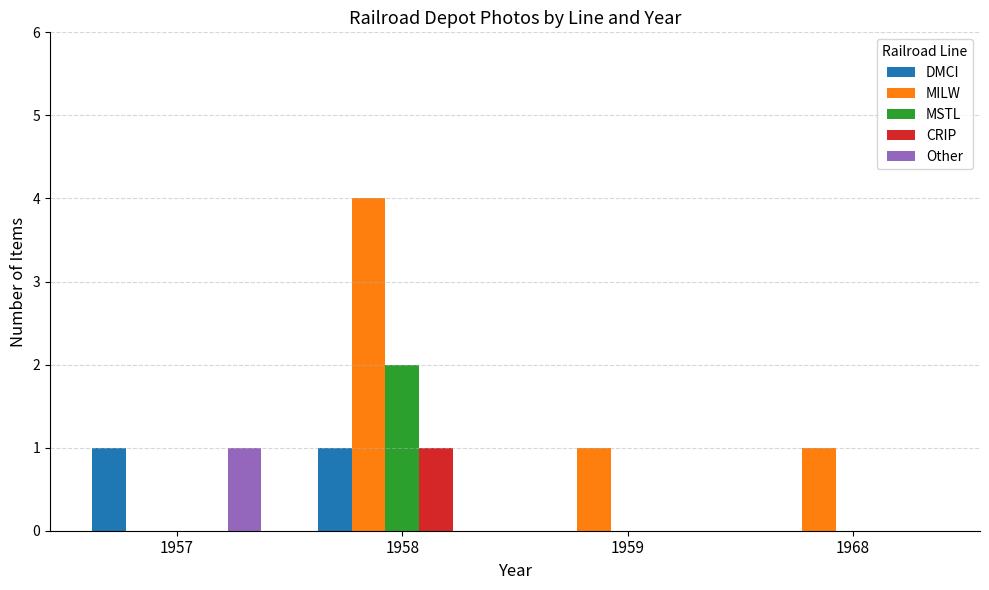

The MSTL series shows 0 at 1959. True or false?

True